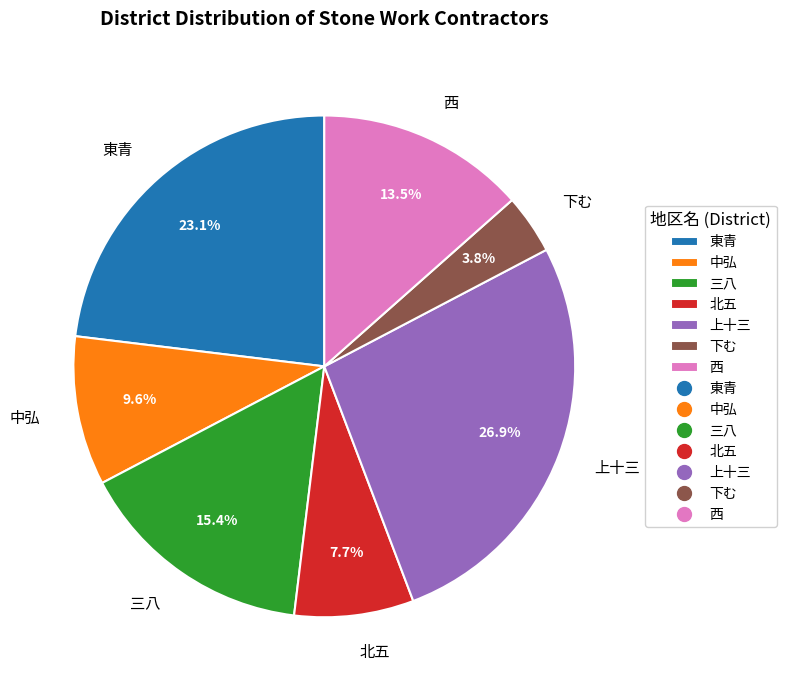

What percentage is the 北五 slice, to the nearest percent?

8%